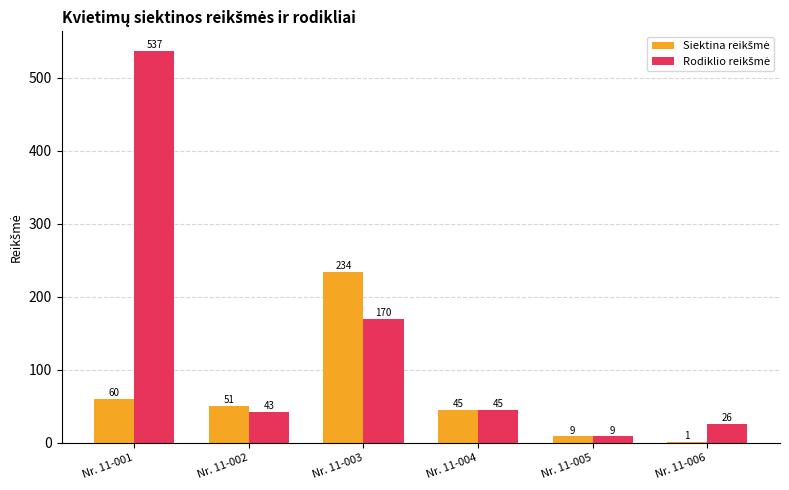

What is the total value across all series at Nr. 11-002?

94